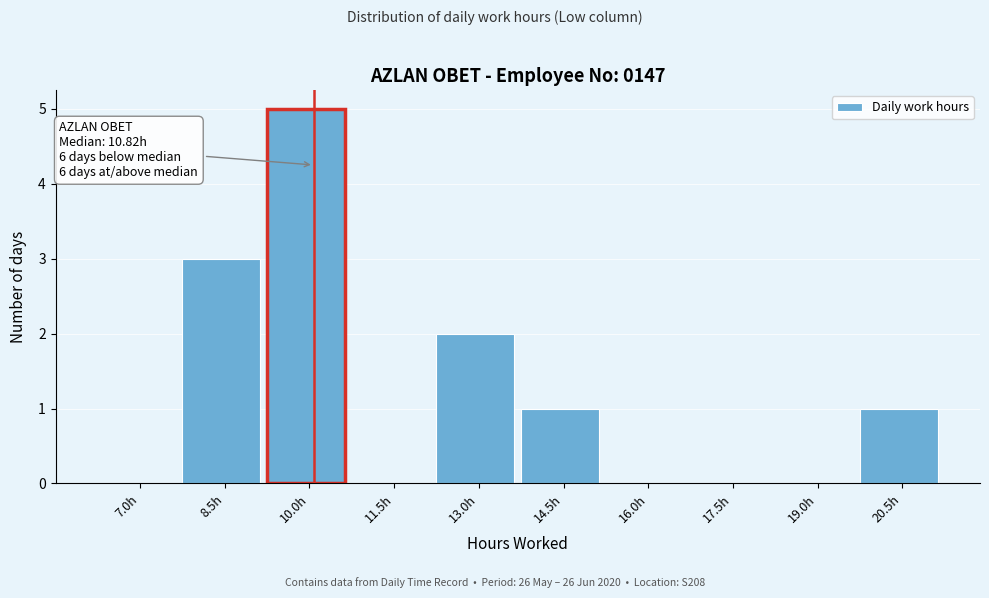

Reading left to right, what are all the values shown in this chart?

7.0h=0	8.5h=3	10.0h=5	11.5h=0	13.0h=2	14.5h=1	16.0h=0	17.5h=0	19.0h=0	20.5h=1